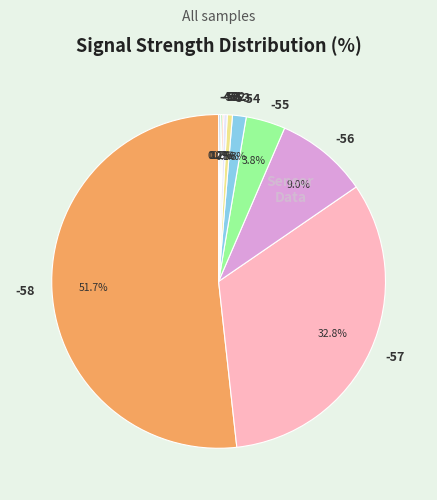

Is the sum of -52 and -54 greater than half?

No